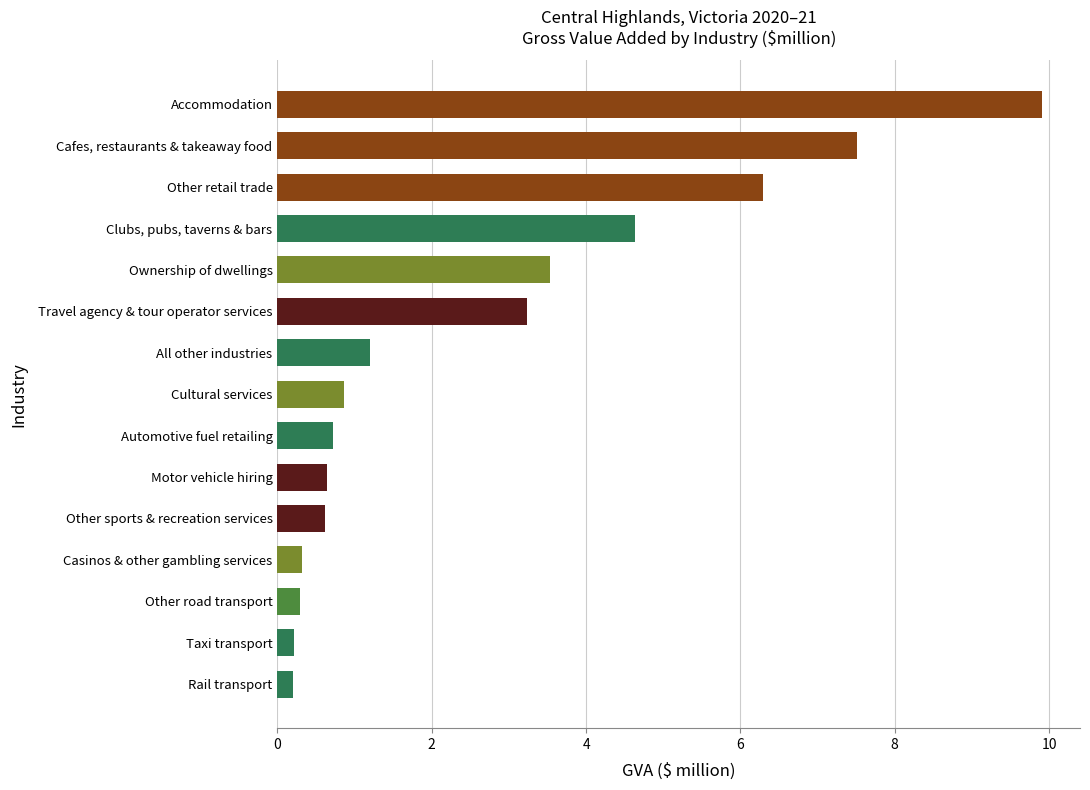

Reading top to bottom, list all the values displayed in this chart.

Accommodation=9.9	Cafes, restaurants & takeaway food=7.5	Other retail trade=6.3	Clubs, pubs, taverns & bars=4.6	Ownership of dwellings=3.5	Travel agency & tour operator services=3.2	All other industries=1.2	Cultural services=0.9	Automotive fuel retailing=0.7	Motor vehicle hiring=0.6	Other sports & recreation services=0.6	Casinos & other gambling services=0.3	Other road transport=0.3	Taxi transport=0.2	Rail transport=0.2